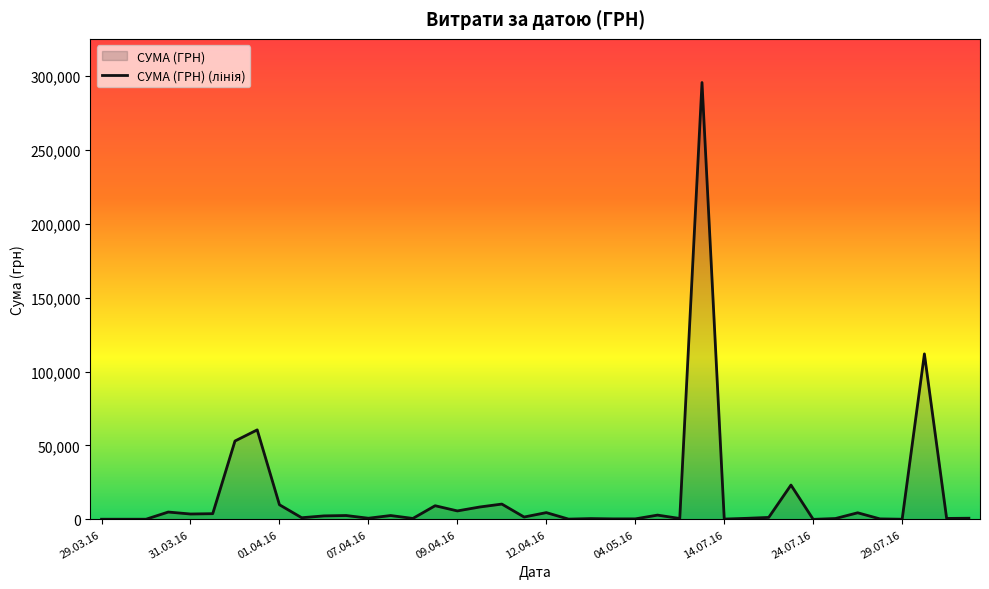

Read the value at 04.05.2016.

339.4